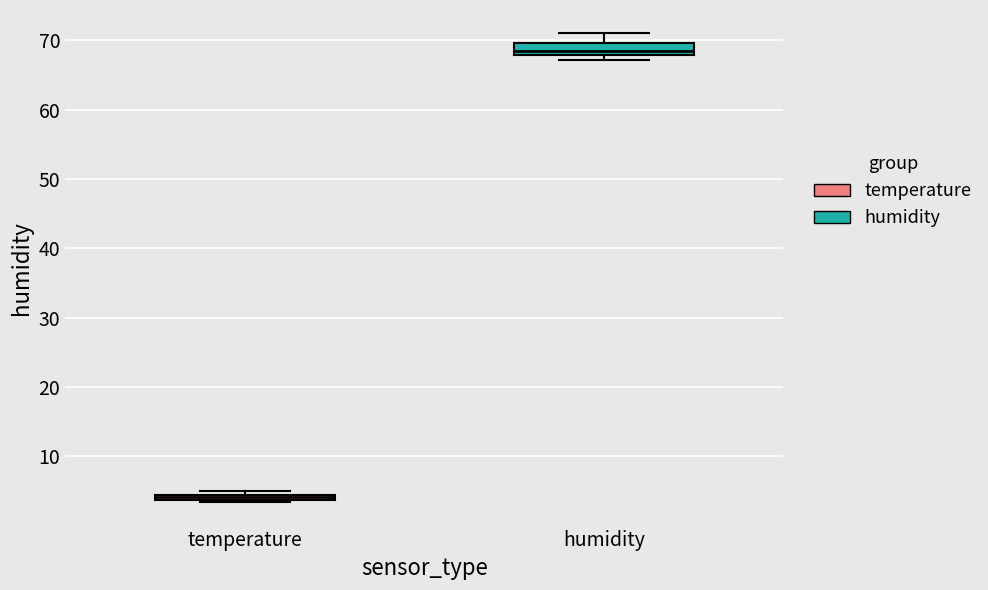

Which box has the lowest median line?

temperature